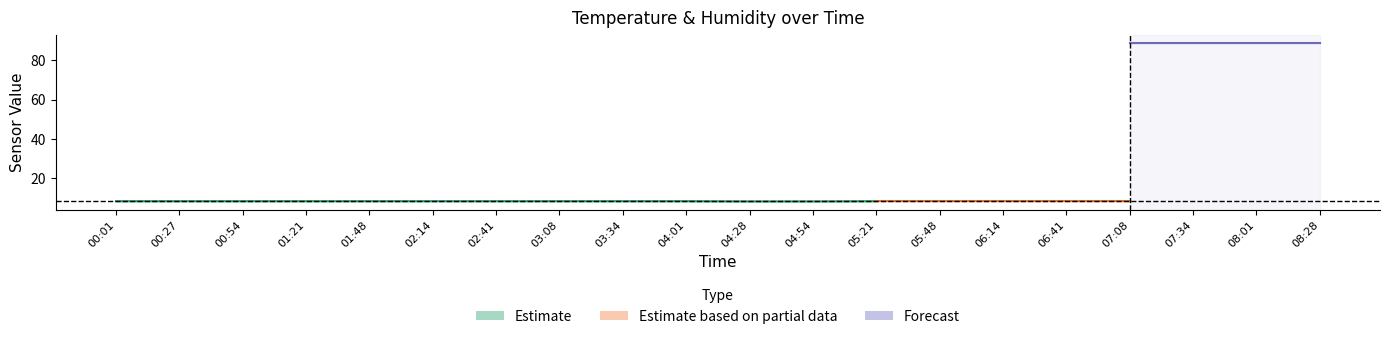

What is the value of the Temp point at the 1st from the left?

8.4